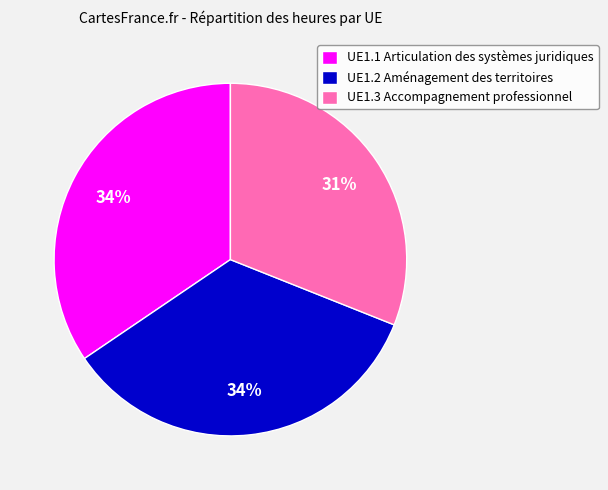

To the nearest percent, what is the combined percentage of UE1.3 Accompagnement professionnel and UE1.1 Articulation des systèmes juridiques?

66%